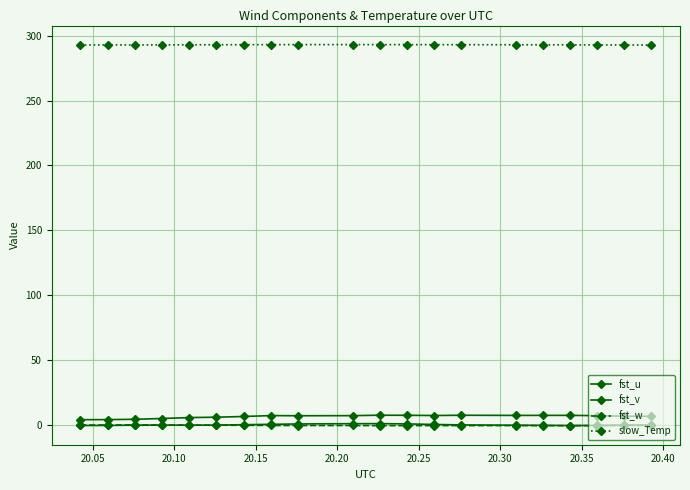

Count the number of categories in the chart.

20